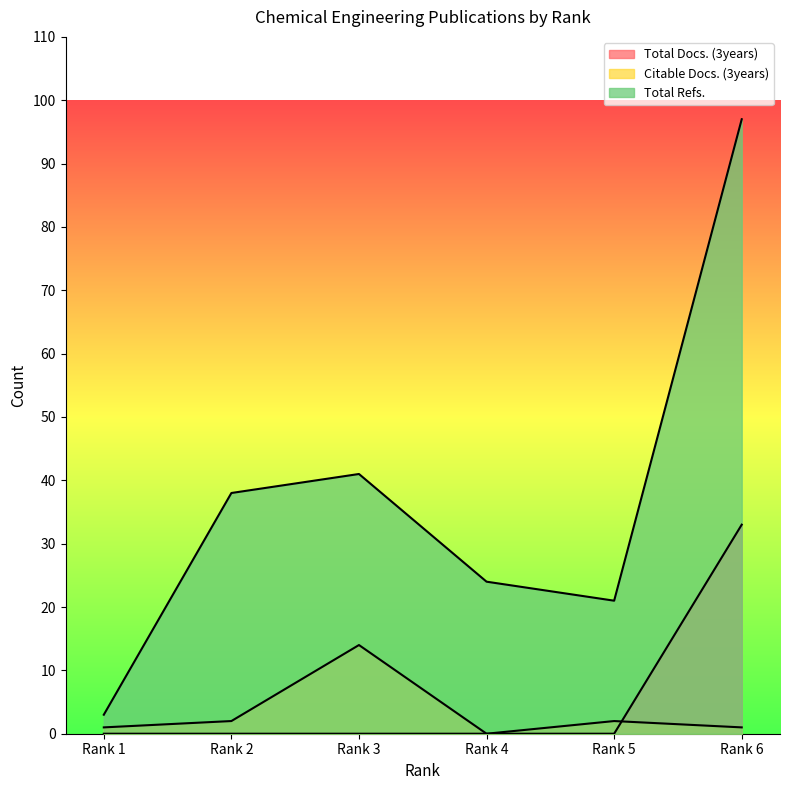

What is the difference between the maximum and second lowest values in the Total Docs. (3years) series?

33